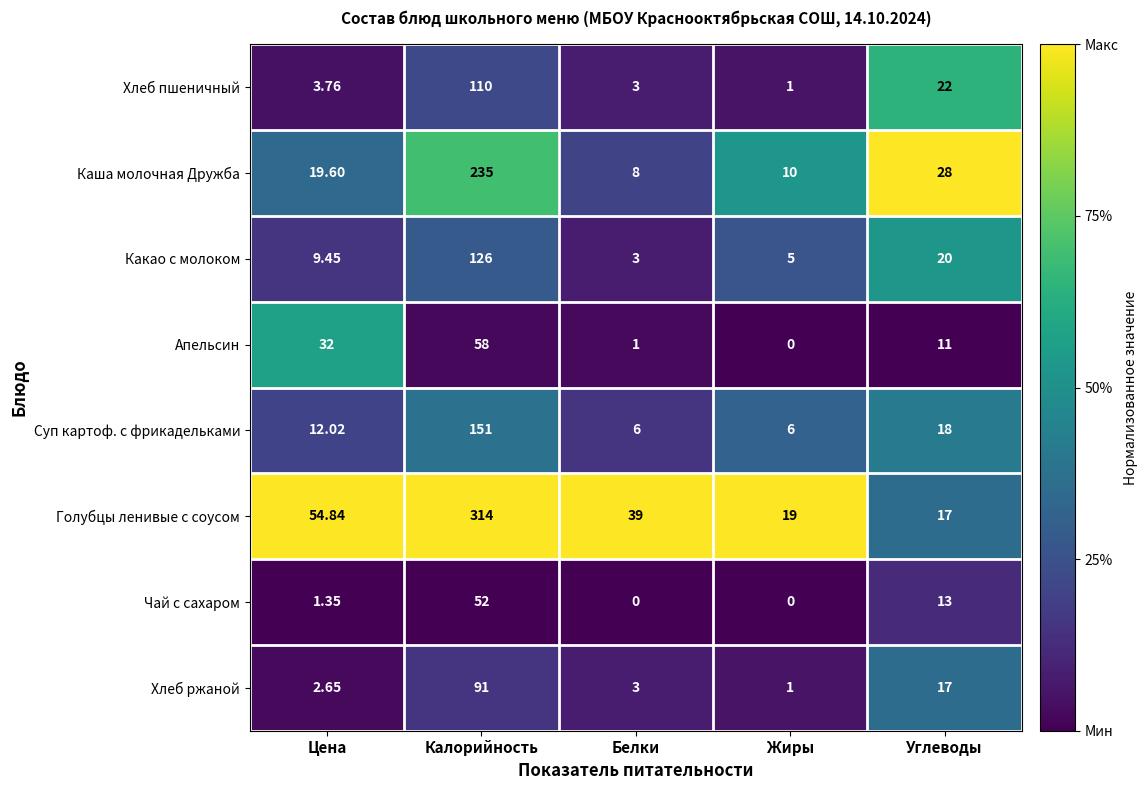

At which label does Какао с молоком reach its peak?

Калорийность